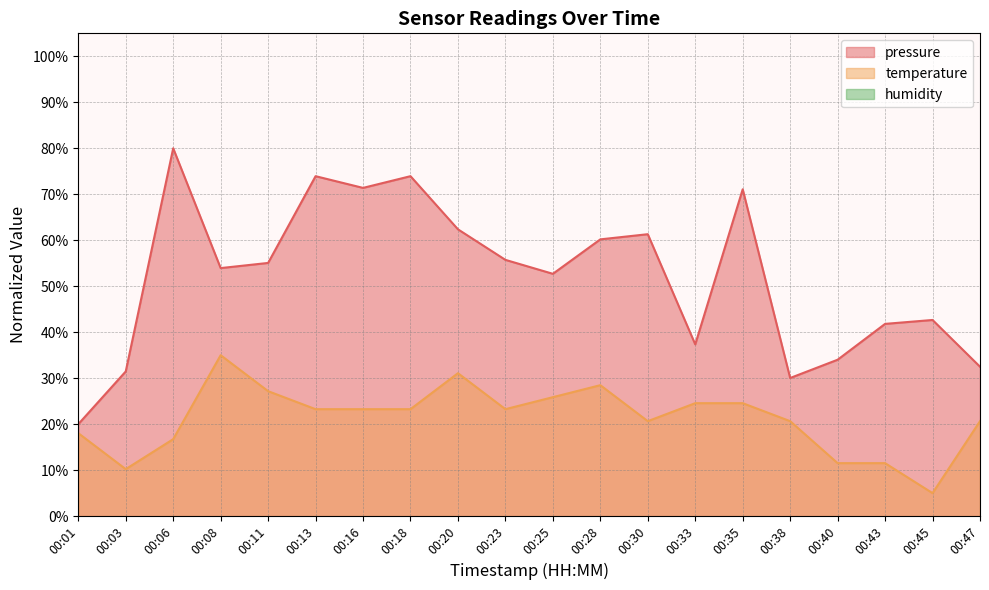

What is the value of the pressure point at the 1st from the left?

20.0